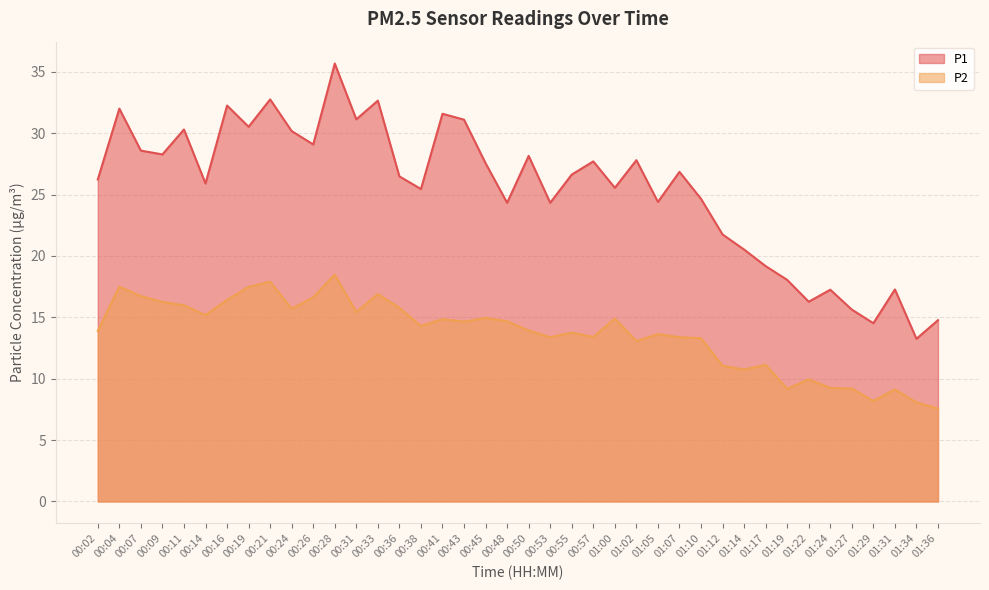

True or false: P2 and P1 intersect in this chart.

False